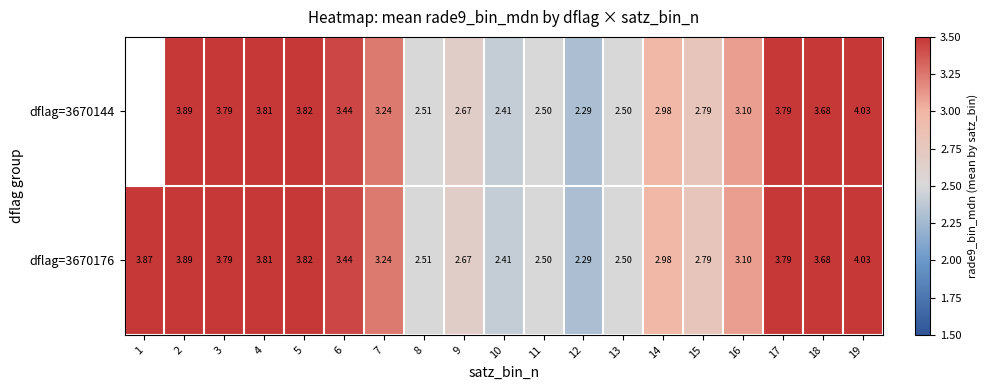

The dflag=3670176 series shows 2.8 at 15. True or false?

True